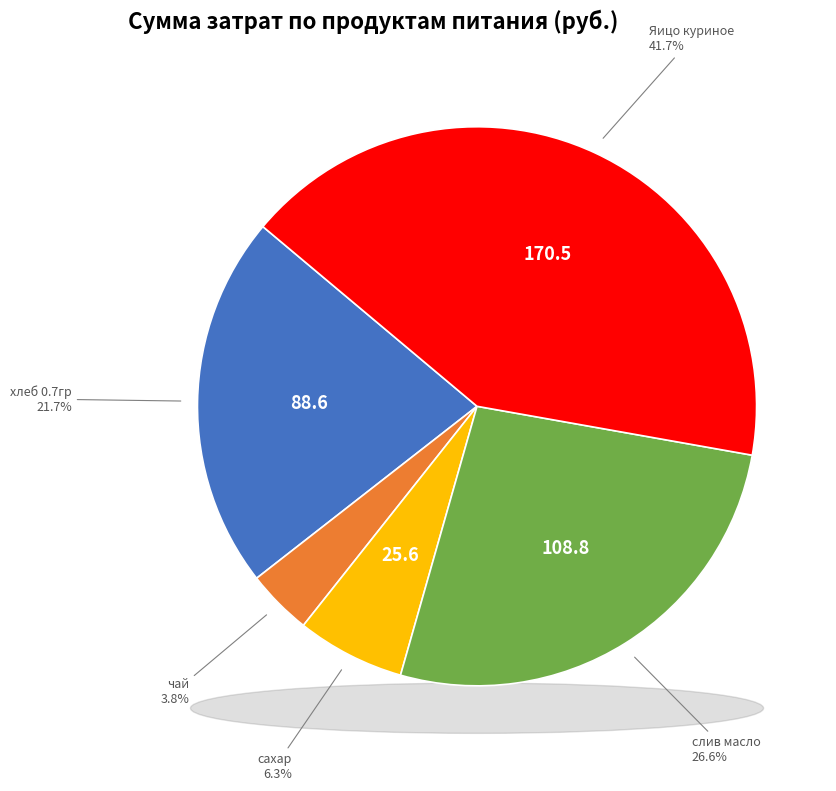

What percentage is the слив масло slice, to the nearest percent?

27%